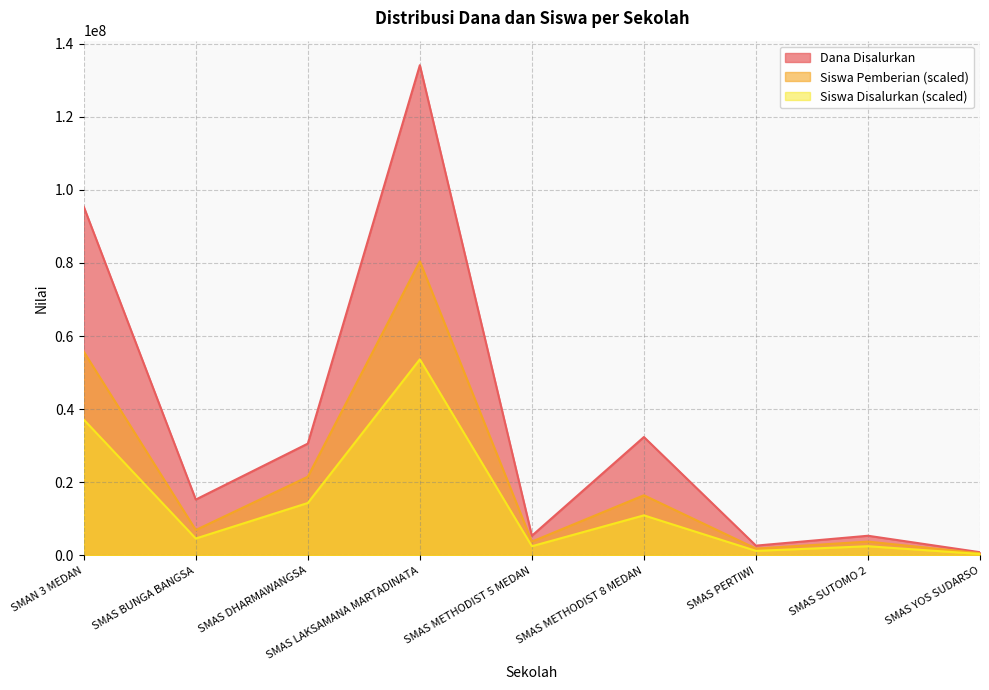

True or false: Dana Disalurkan and Siswa Pemberian intersect in this chart.

False